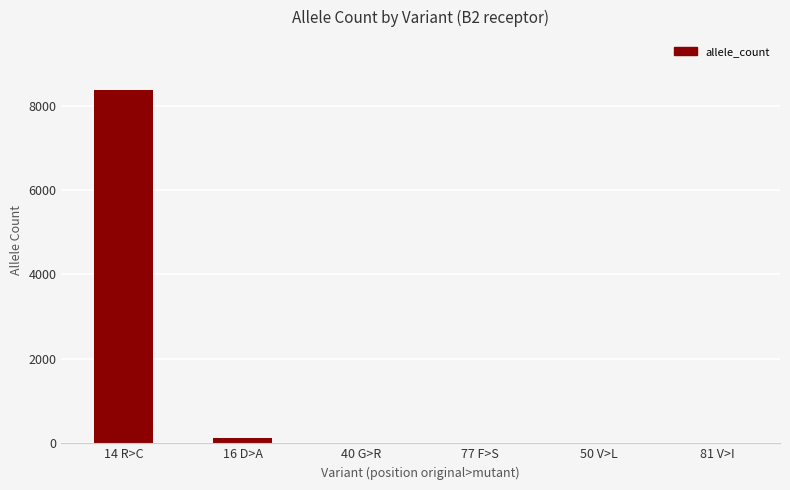

Does the chart contain stacked bars?

No